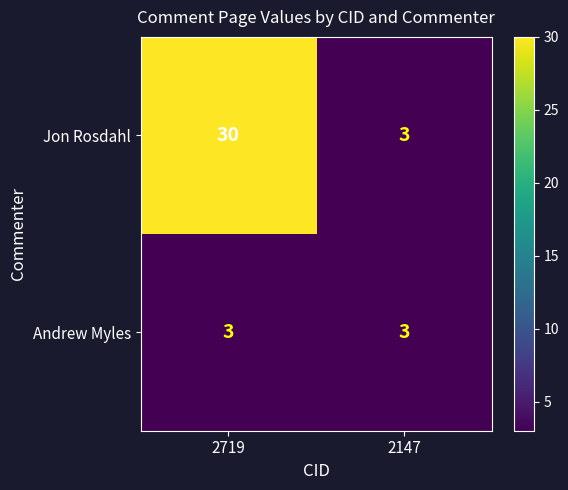

Rank the series by their maximum value, from highest to lowest.

Jon Rosdahl, Andrew Myles